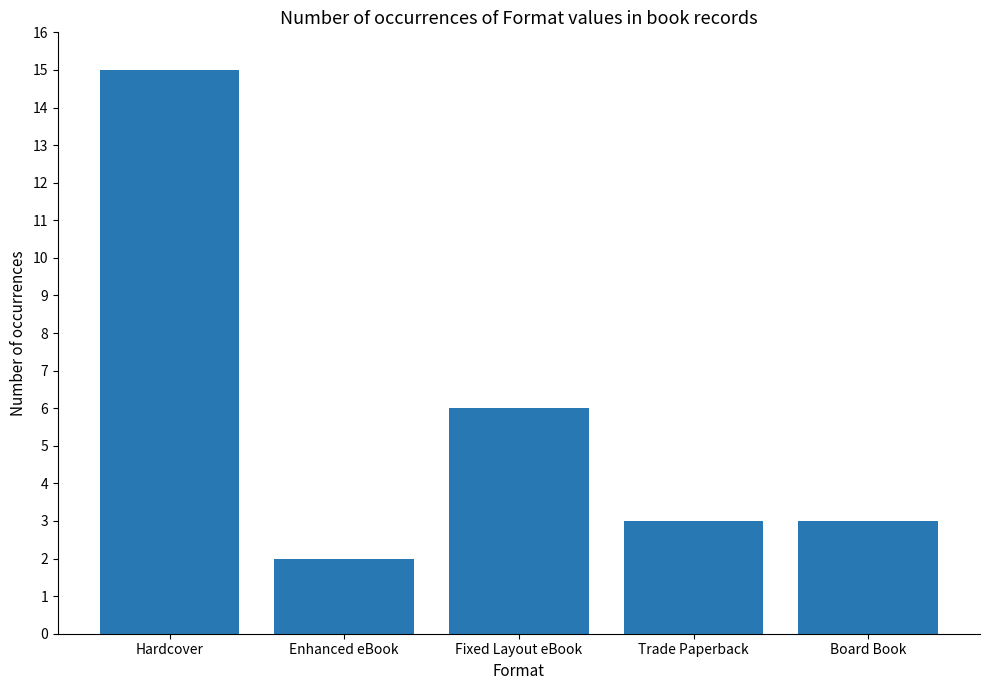

True or false: the data shows 3 at Board Book.

True